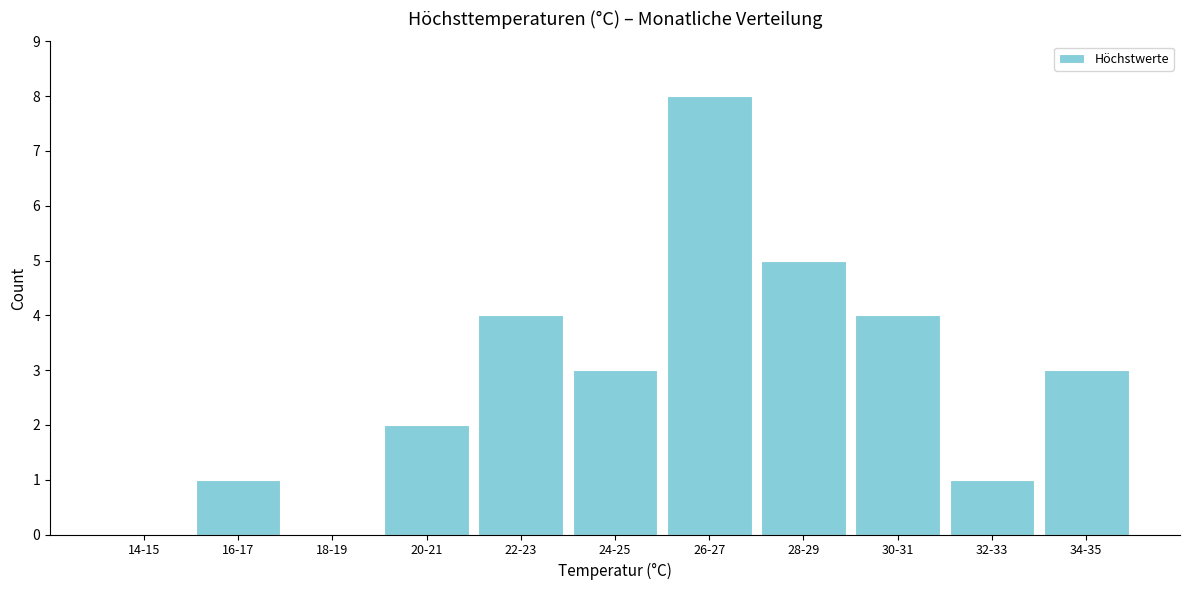

Reading left to right, list all the values displayed in this chart.

14-15=0	16-17=1	18-19=0	20-21=2	22-23=4	24-25=3	26-27=8	28-29=5	30-31=4	32-33=1	34-35=3